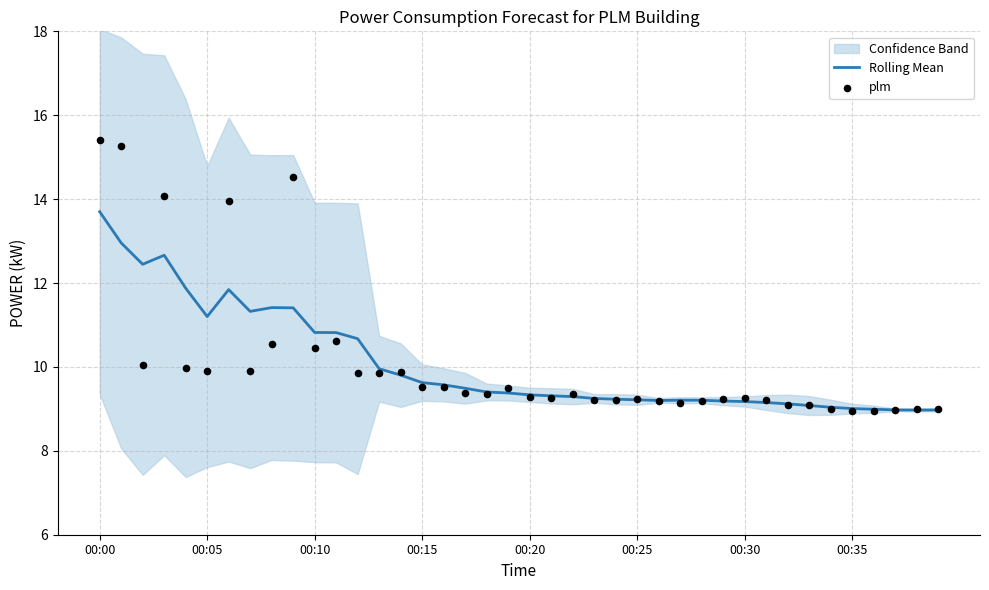

What is the total value across all series at 21?

18.6